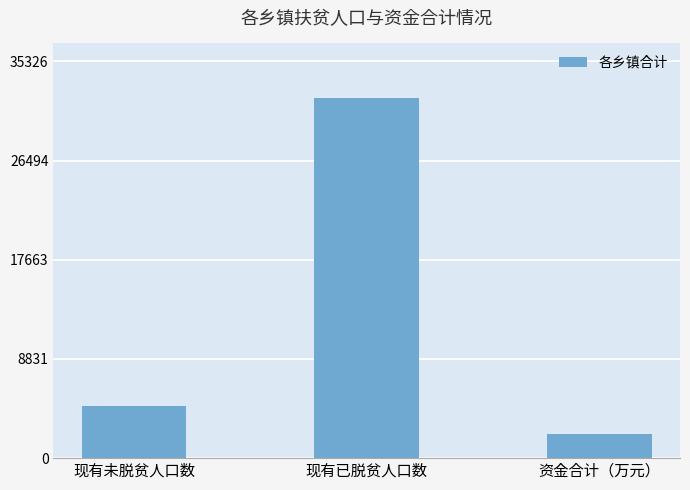

Reading left to right, transcribe all the data shown in this chart.

4607.0	32115.0	2176.8